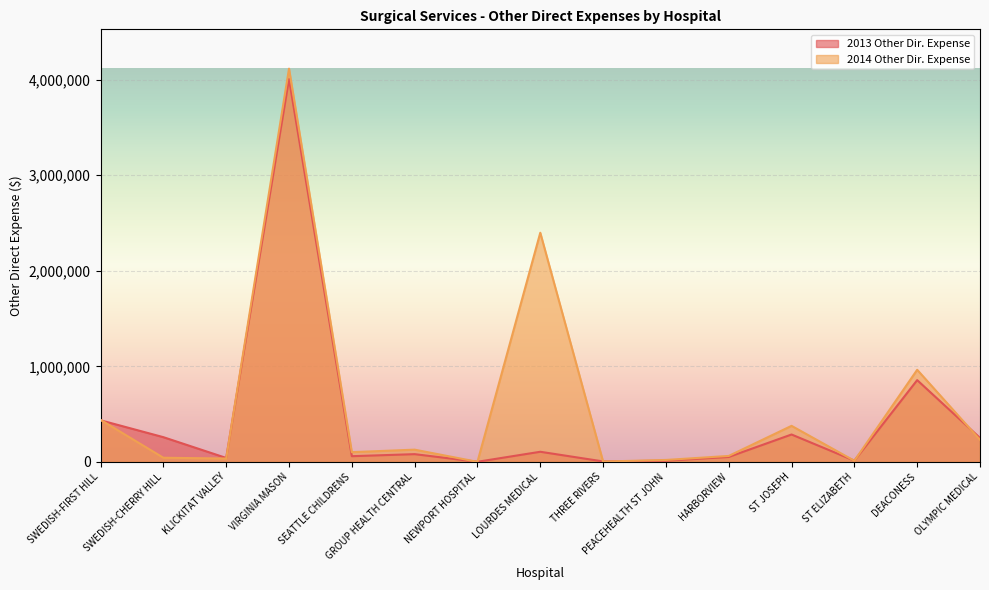

Reading left to right, list all the values displayed in this chart.

2014 Other Dir. Expense: 439669	42785	34519	4116326	101237	127470	0	2398488	2957	19623	61624	376714	10931	963539	230303
2013 Other Dir. Expense: 434954	258180	40670	4007562	59093	80414	470	105340	4216	11847	51082	286167	12444	855392	249894